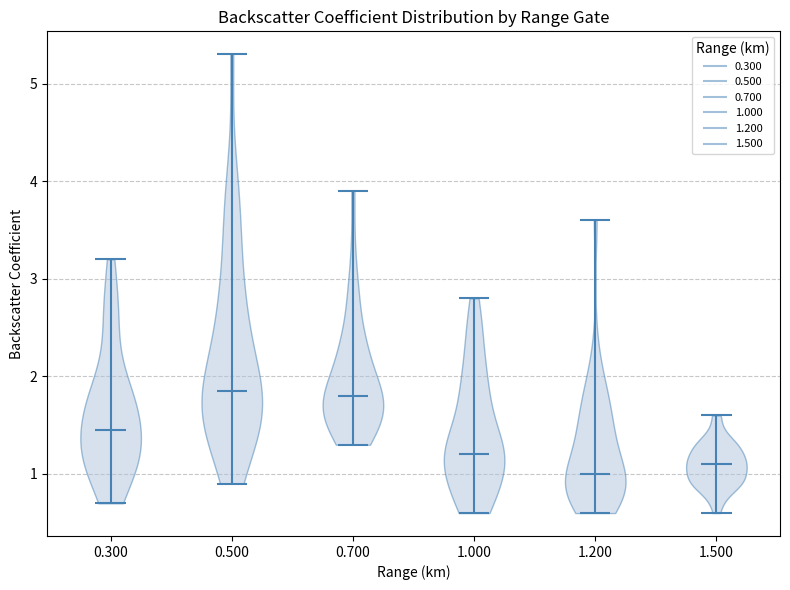

Reading left to right, read every violin against the y-axis: where its median line is, and the lowest and highest points it reaches. The values are not printed on the chart, so give them approximately, as read against the axis.

0.300: median line 1.5, lowest point 0.7, highest point 3.2
0.500: median line 1.9, lowest point 0.9, highest point 5.3
0.700: median line 1.8, lowest point 1.3, highest point 3.9
1.000: median line 1.2, lowest point 0.6, highest point 2.8
1.200: median line 1.0, lowest point 0.6, highest point 3.6
1.500: median line 1.1, lowest point 0.6, highest point 1.6